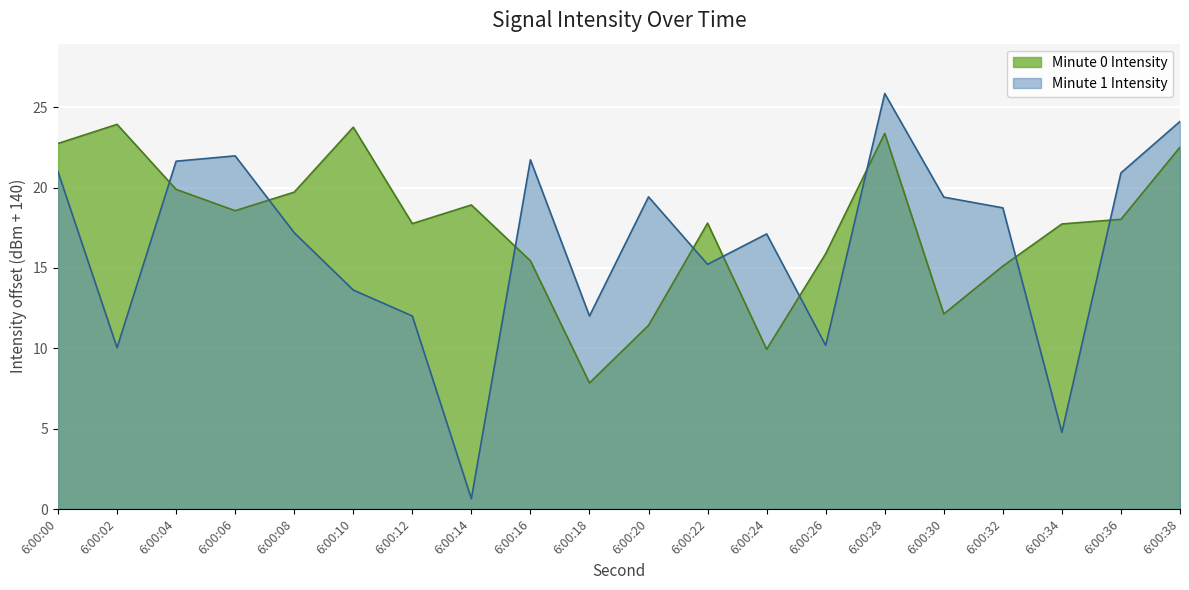

What is the difference between the second highest and minimum values?

15.9